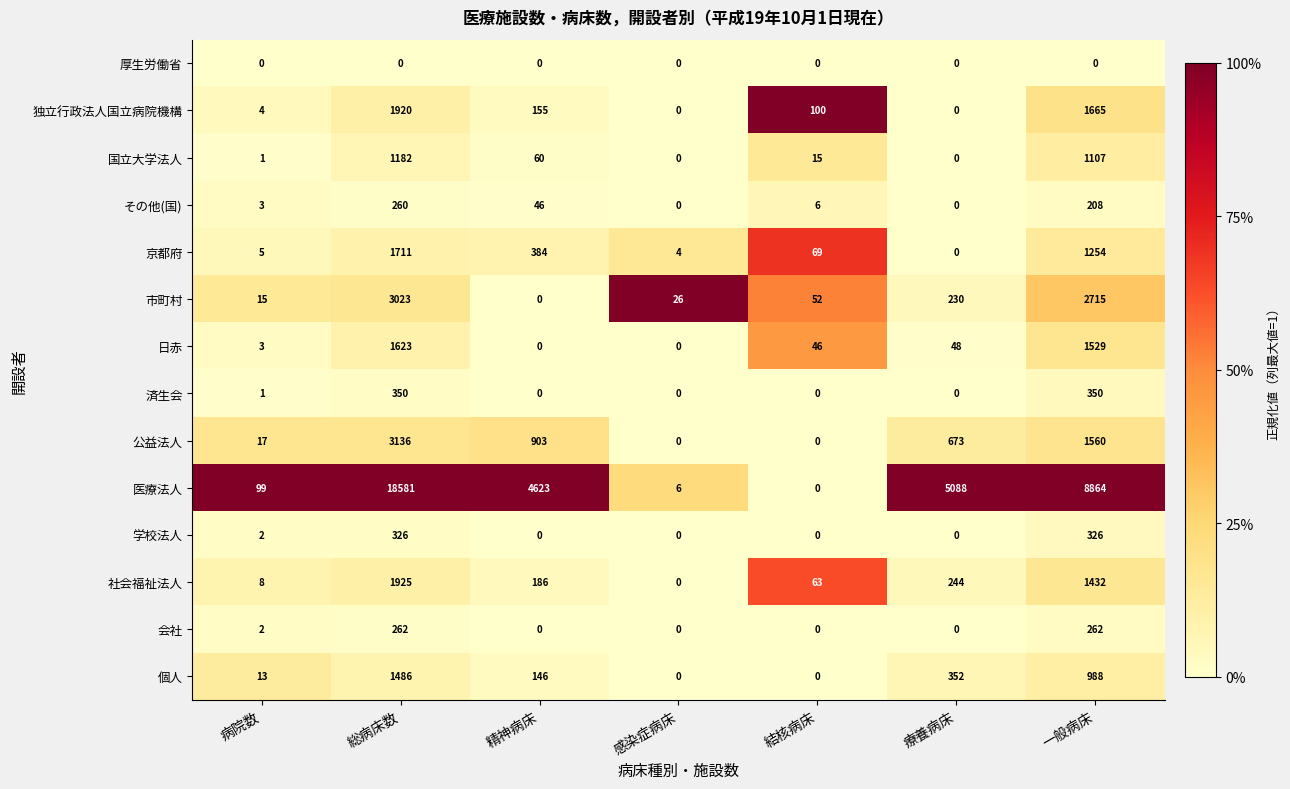

What is the sum of all 日赤 values?

3249